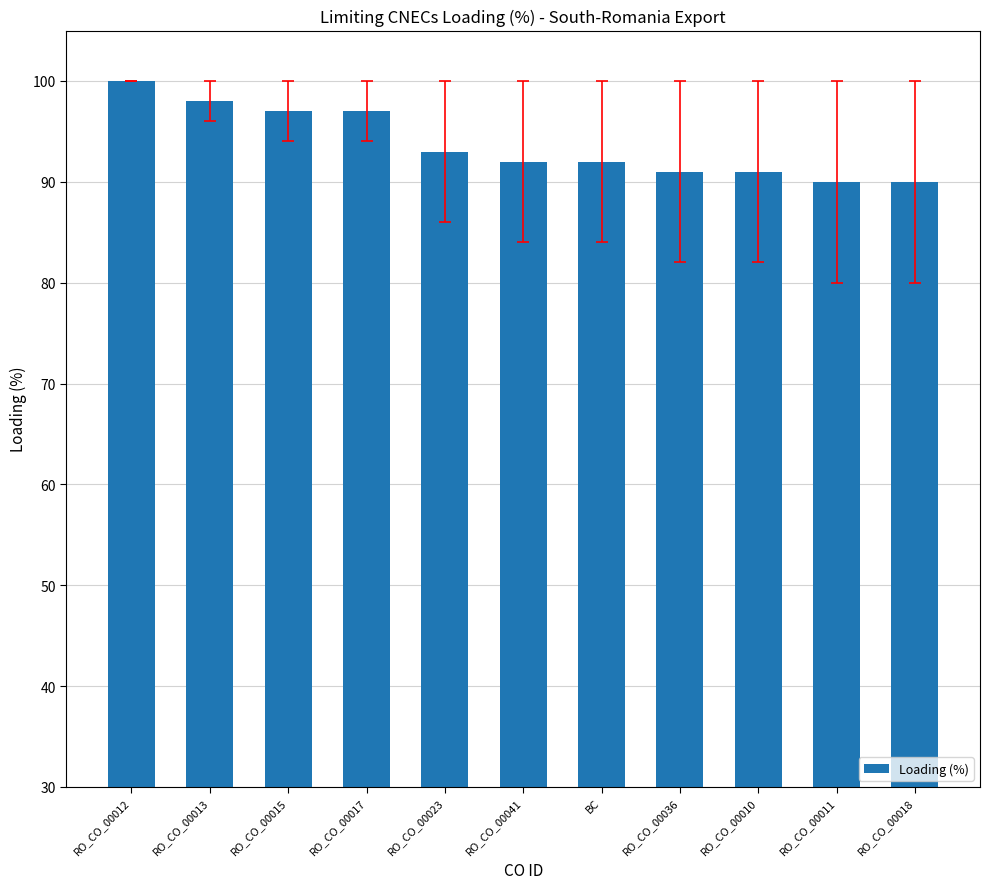

Reading right to left, what are all the values shown in this chart?

RO_CO_00018=90	RO_CO_00011=90	RO_CO_00010=91	RO_CO_00036=91	BC=92	RO_CO_00041=92	RO_CO_00023=93	RO_CO_00017=97	RO_CO_00015=97	RO_CO_00013=98	RO_CO_00012=100